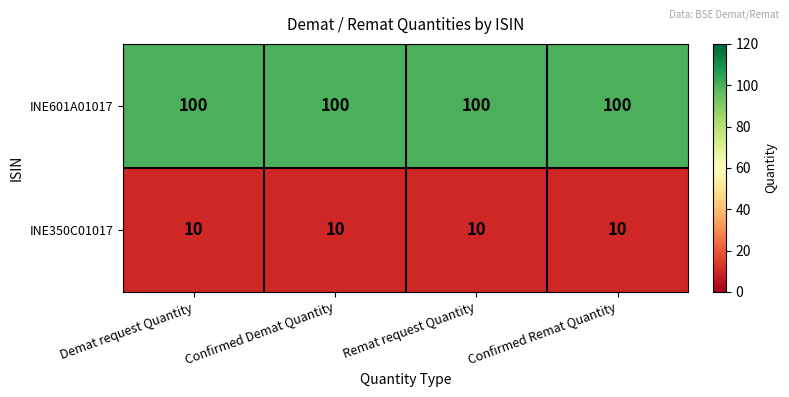

What is the smallest value displayed?

10